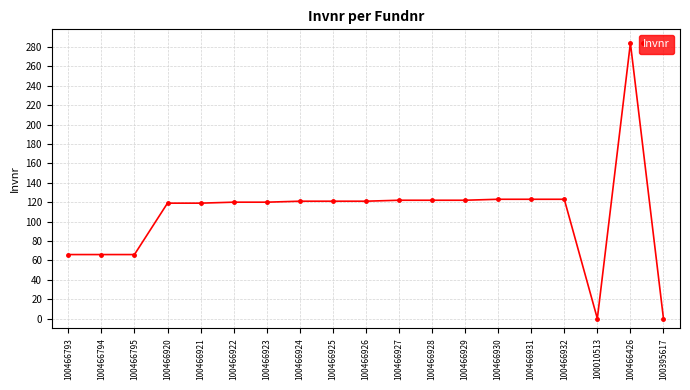

True or false: there are more than 0 points higher than both neighbors.

True